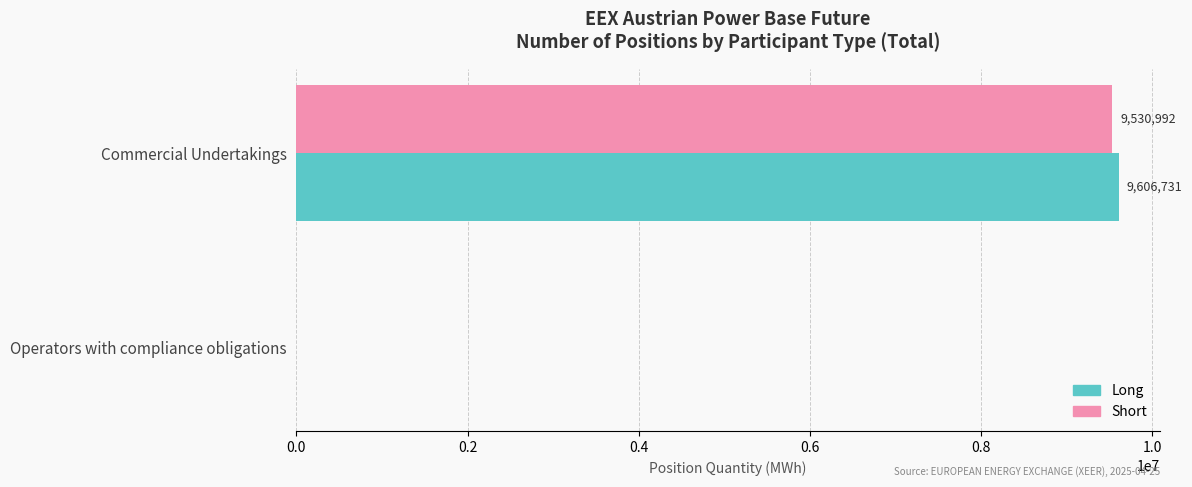

The Long series shows 13355093 at Commercial Undertakings. True or false?

False